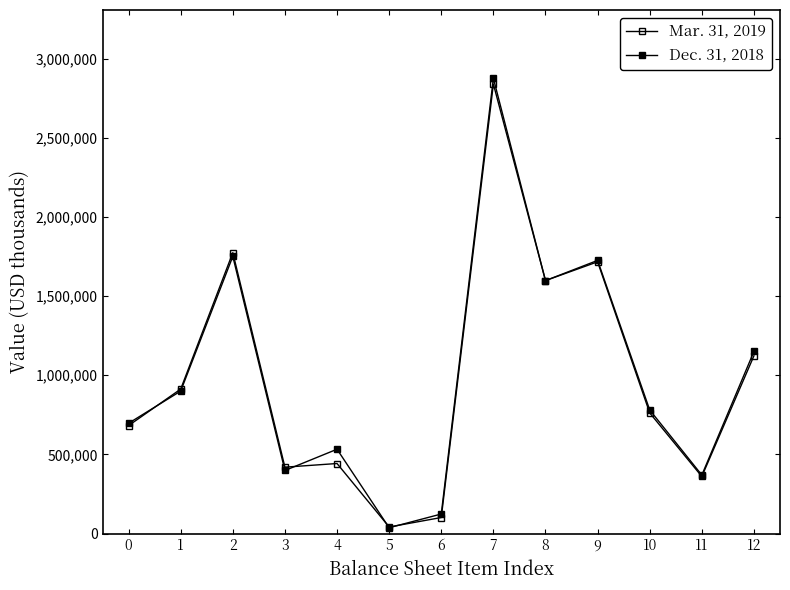

Where is the first local minimum for Dec. 31, 2018?

3